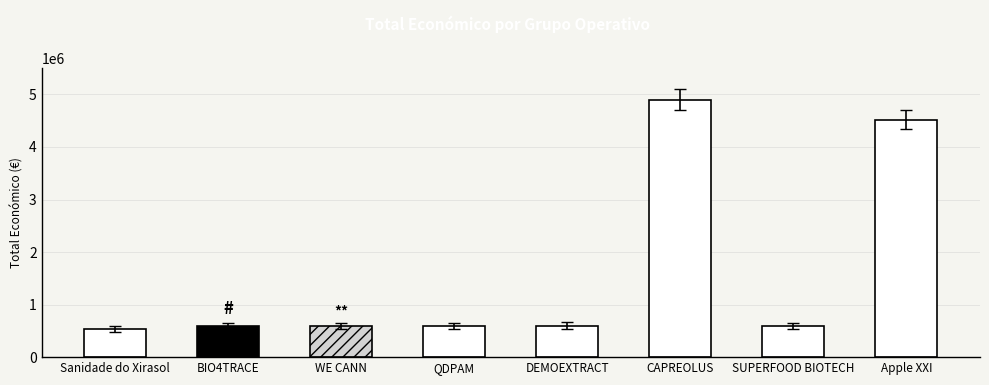

List the labels in order of value, largest first.

CAPREOLUS, Apple XXI, DEMOEXTRACT, BIO4TRACE, QDPAM, WE CANN, SUPERFOOD BIOTECH, Sanidade do Xirasol